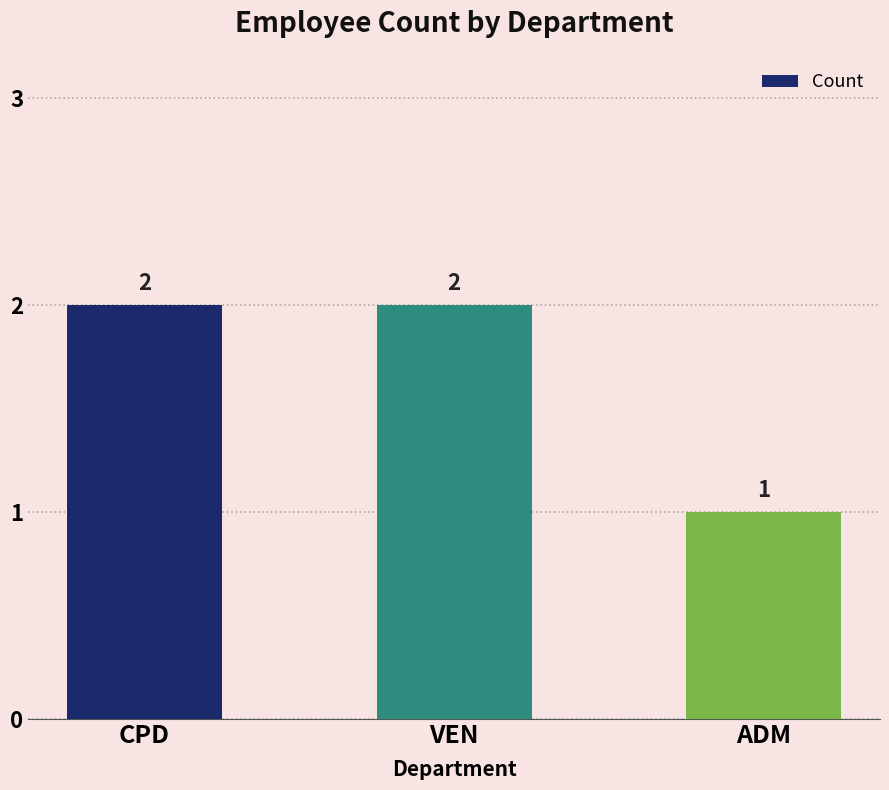

What position from the right is CPD?

3